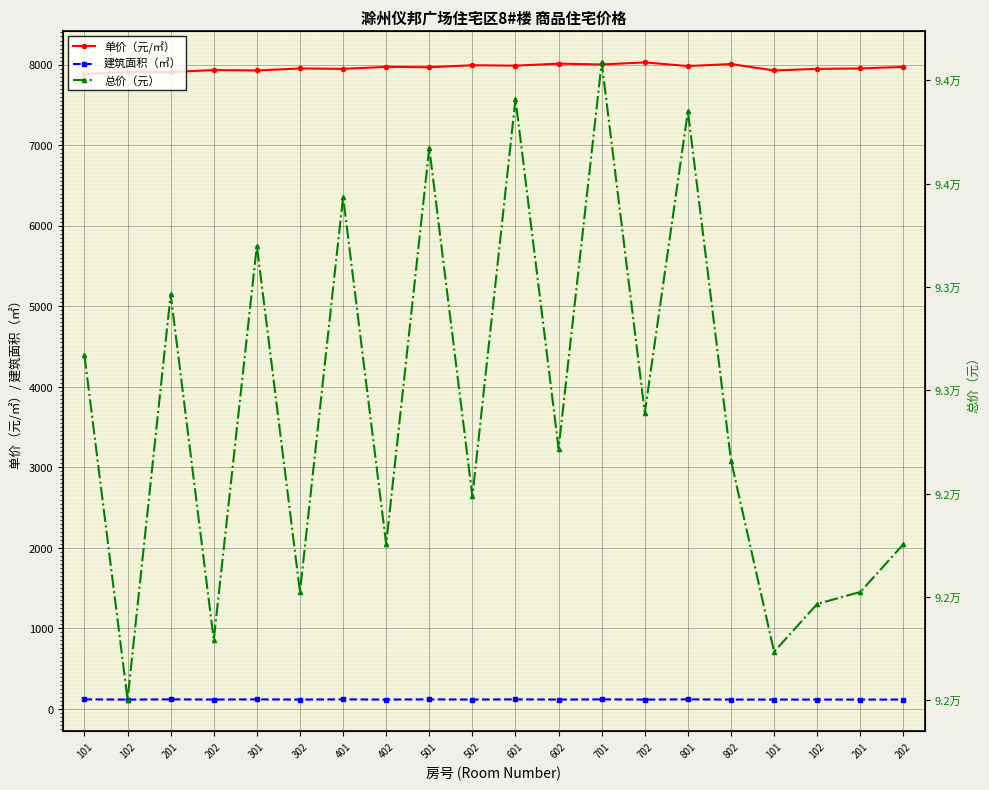

Rank the series at 201 from lowest to highest value.

建筑面积（㎡）, 单价（元/㎡）, 总价（元）